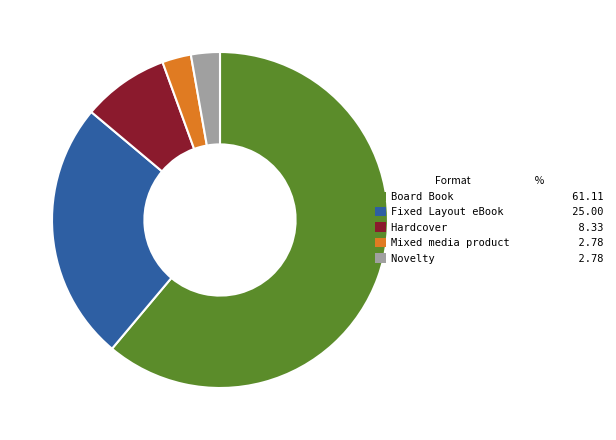

Does Mixed media product represent more than half of the total?

No